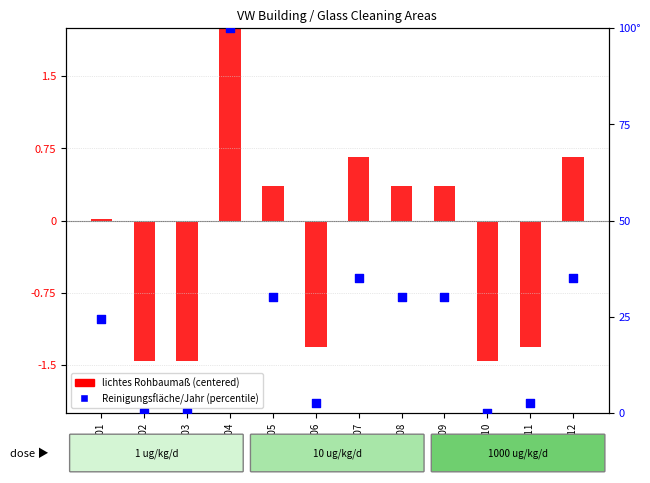

Which series has the widest spread of Y values?

Reinigungsfläche/Jahr (percentile)